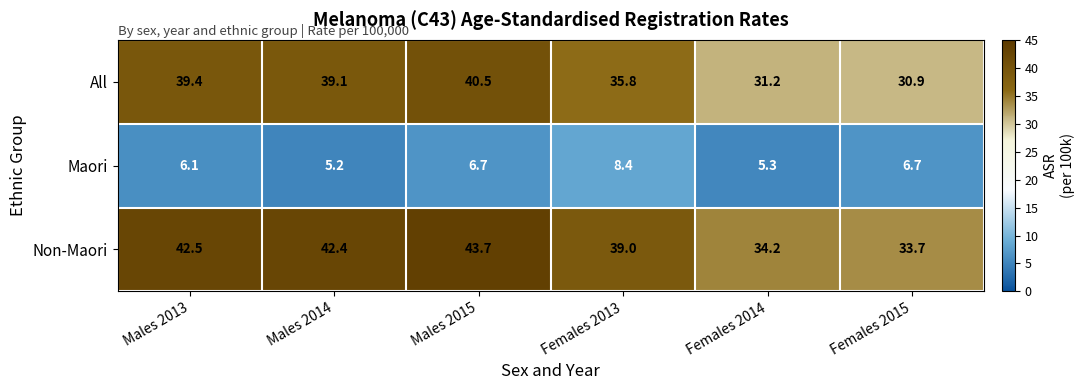

Reading right to left, transcribe all the data shown in this chart.

All: Females 2015=30.9	Females 2014=31.2	Females 2013=35.8	Males 2015=40.5	Males 2014=39.1	Males 2013=39.4
Maori: Females 2015=6.7	Females 2014=5.3	Females 2013=8.4	Males 2015=6.7	Males 2014=5.2	Males 2013=6.1
Non-Maori: Females 2015=33.7	Females 2014=34.2	Females 2013=39.0	Males 2015=43.7	Males 2014=42.4	Males 2013=42.5